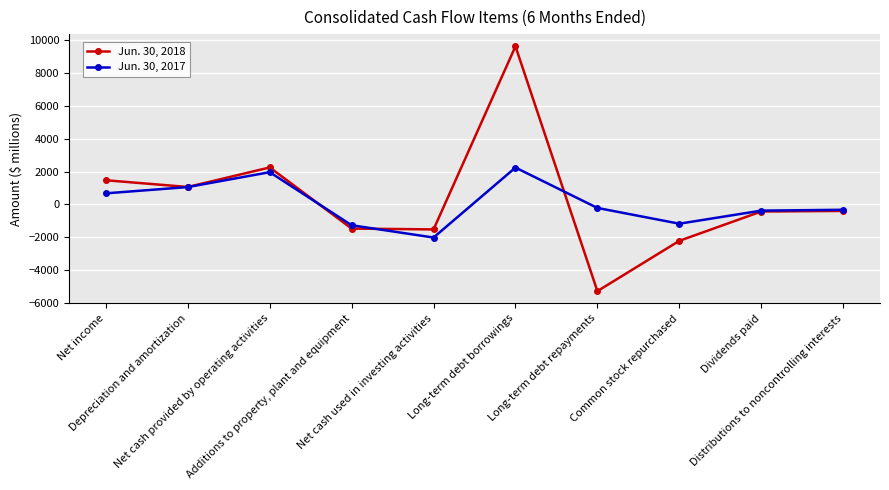

What position from the left is Net income?

1